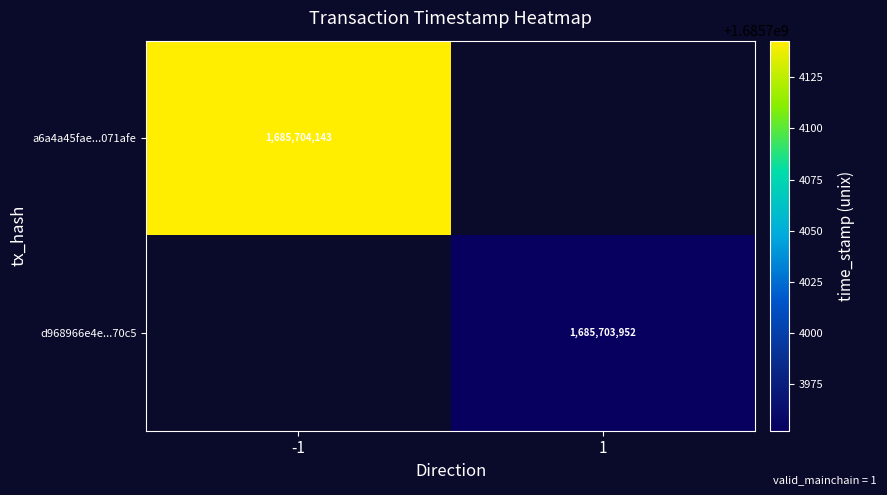

Between direction and time_stamp, which is larger?

time_stamp